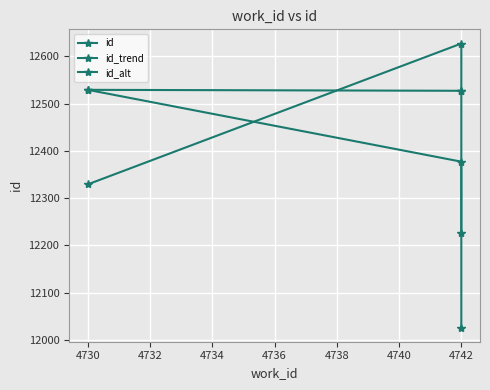

Rank the series by their average value, from highest to lowest.

id, id_trend, id_alt